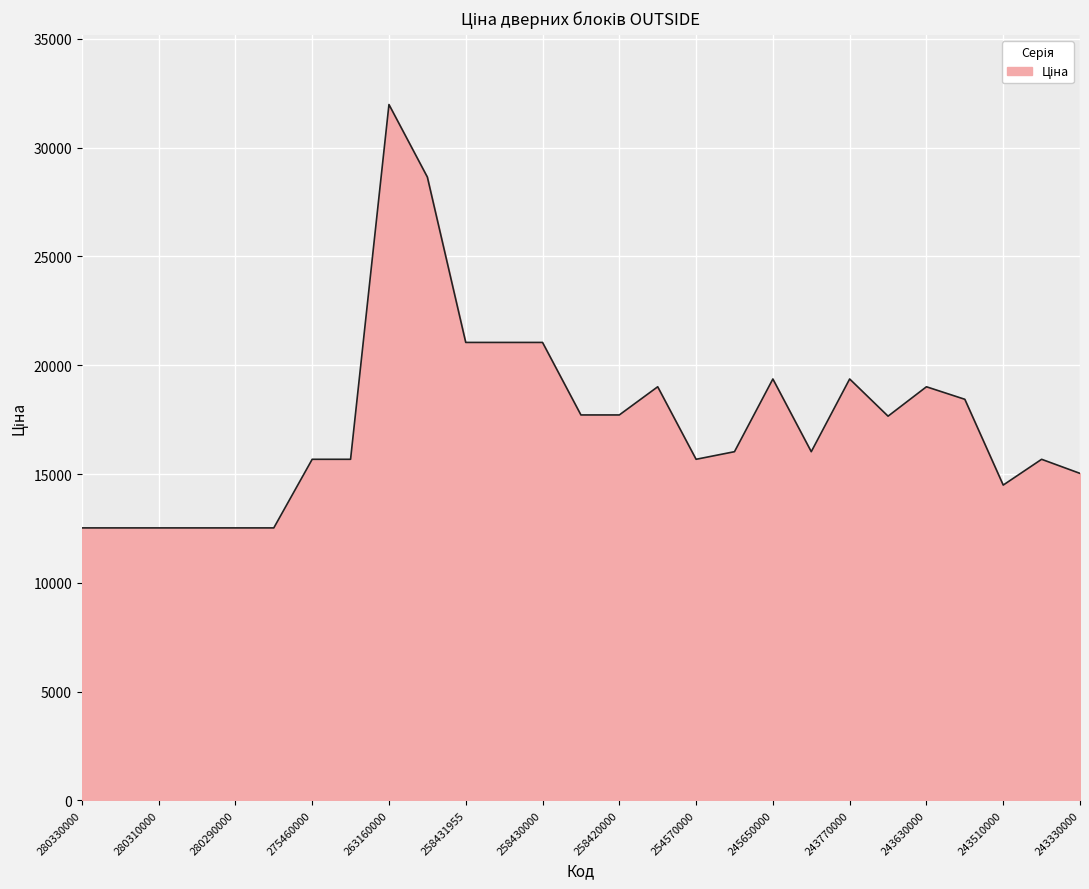

What is the difference between the maximum and minimum values?

19456.7